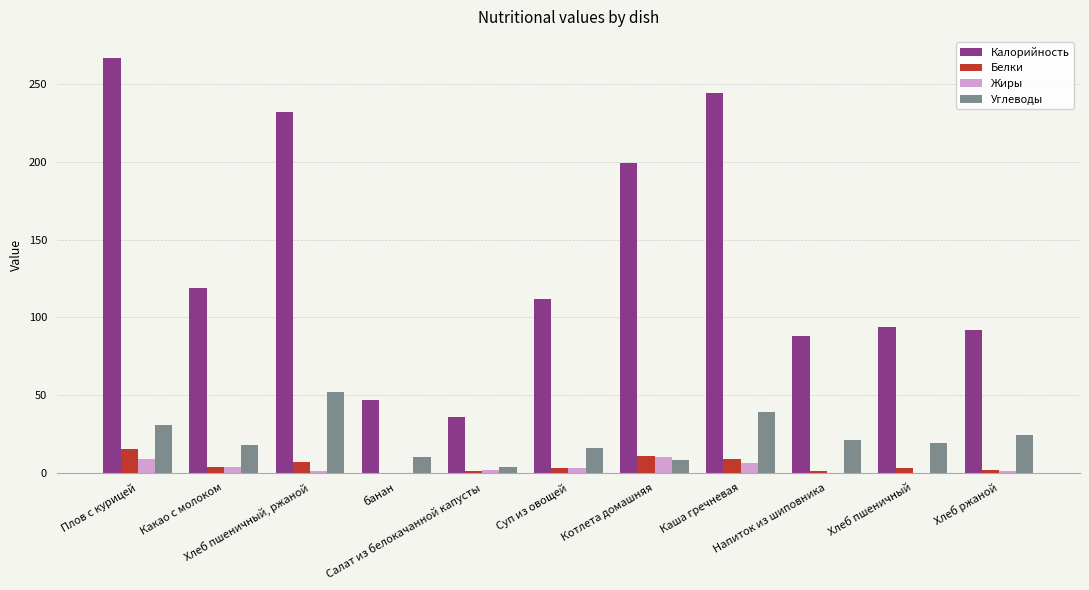

How many distinct data groups are displayed?

4